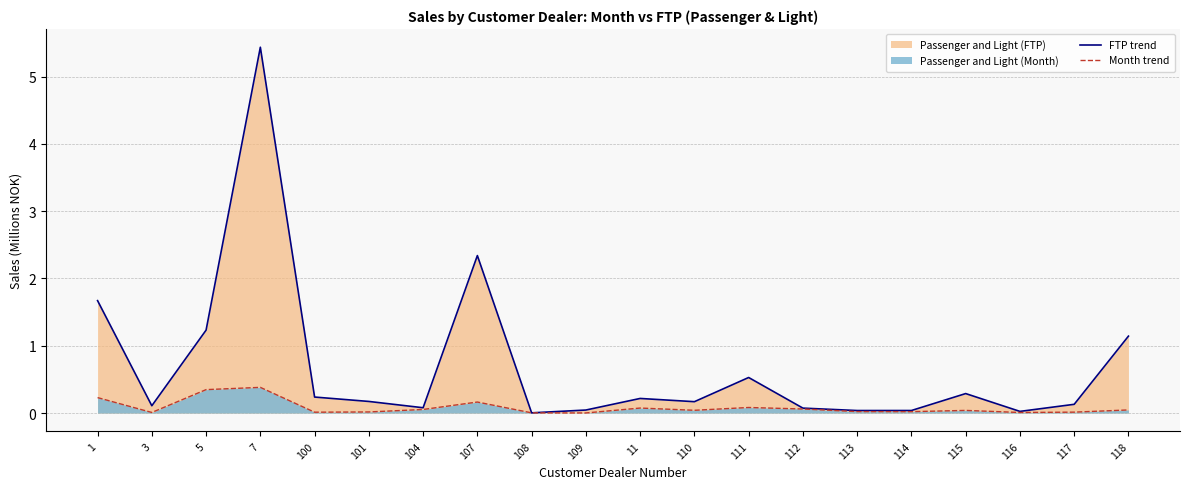

At which category does Month trend reach its first local peak?

7